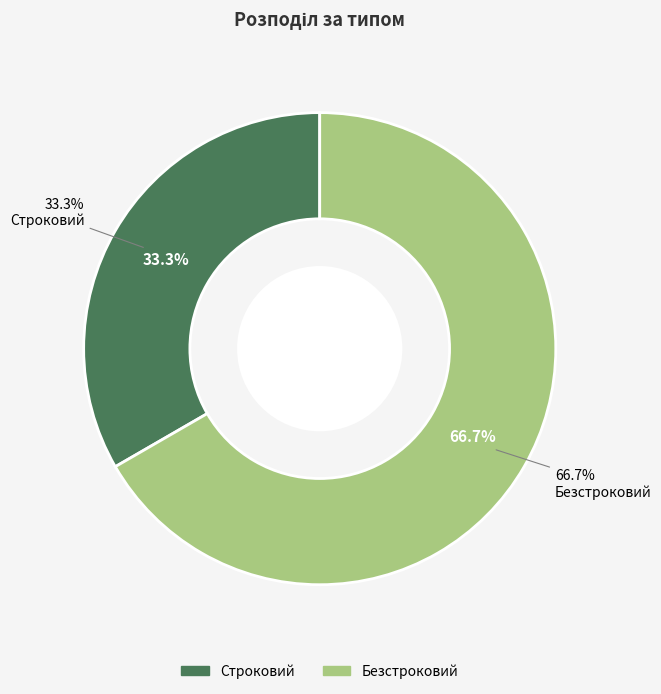

Count the number of slices in the pie.

2